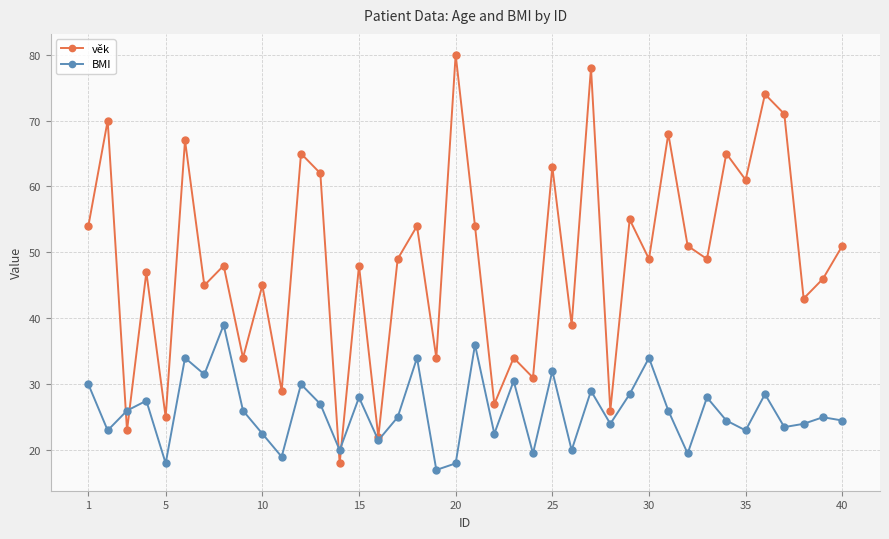

What is the value of the BMI point at the 13th from the left?

27.0